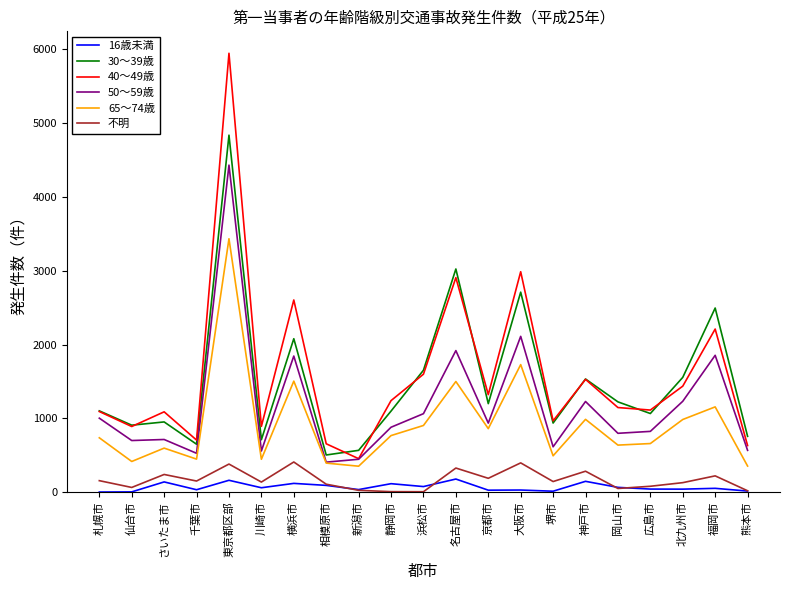

At which category does 65～74歳 reach its first local valley?

仙台市